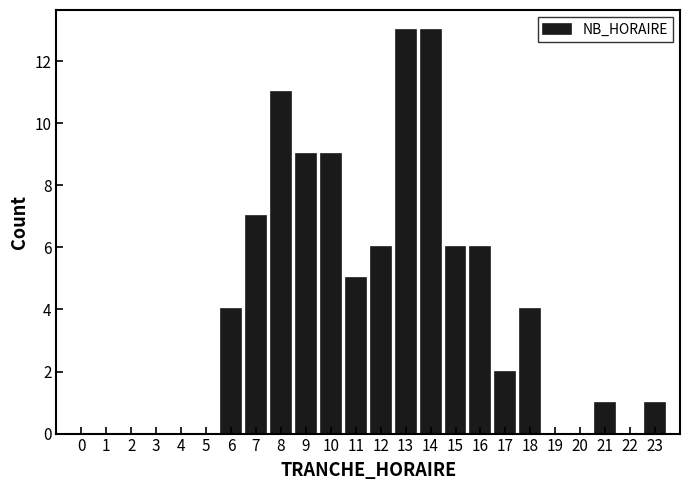

Reading left to right, transcribe all the data shown in this chart.

0=0	1=0	2=0	3=0	4=0	5=0	6=4	7=7	8=11	9=9	10=9	11=5	12=6	13=13	14=13	15=6	16=6	17=2	18=4	19=0	20=0	21=1	22=0	23=1